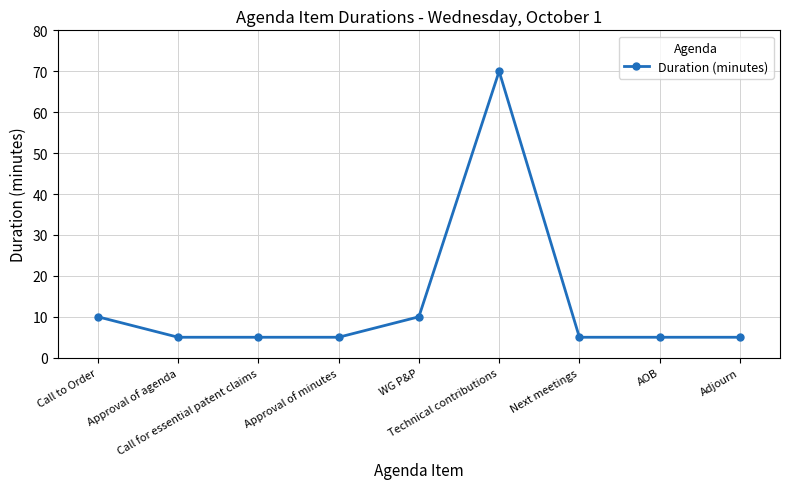

What is the change in value from Technical contributions to Next meetings?

-65